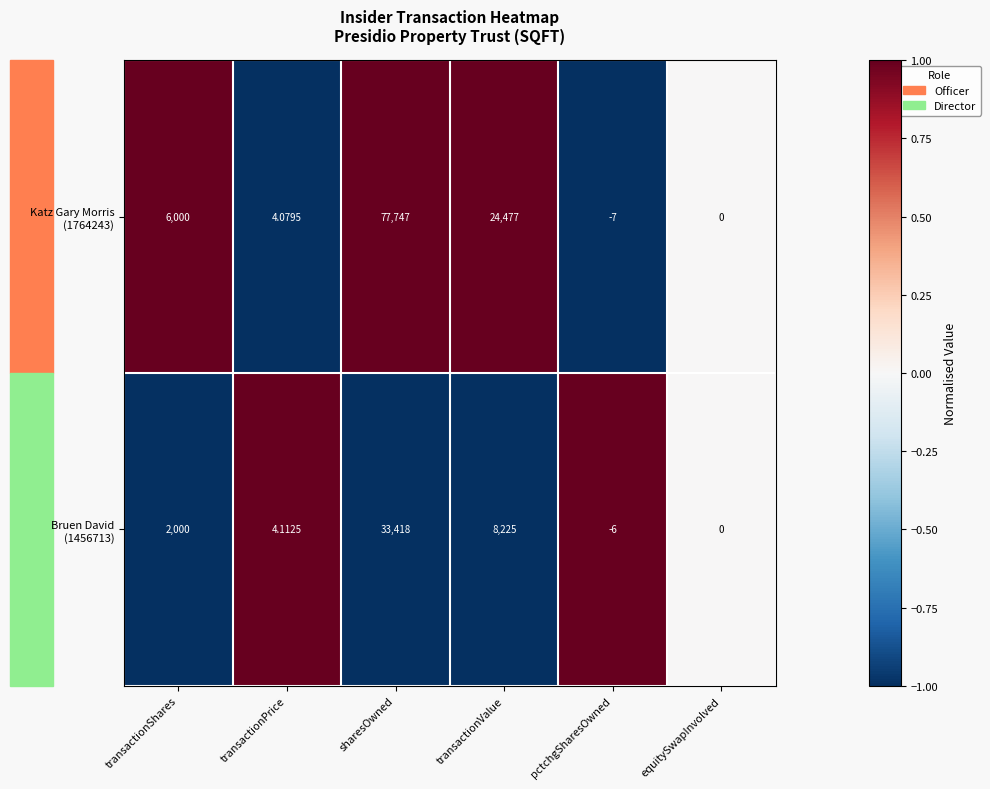

At which category is the sum across all series the highest?

sharesOwned